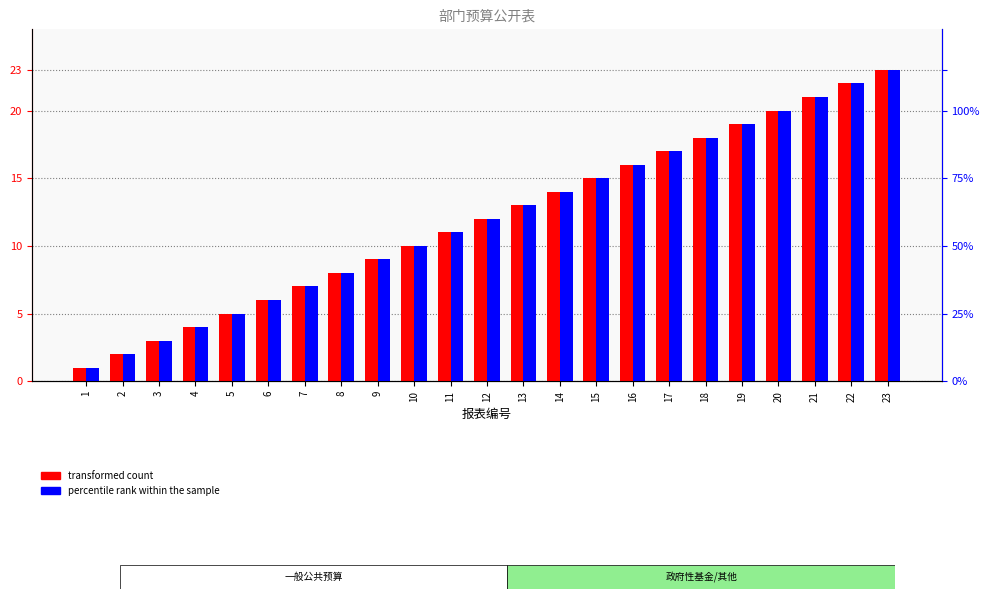

Reading left to right, transcribe all the data shown in this chart.

transformed count: 1=1	2=2	3=3	4=4	5=5	6=6	7=7	8=8	9=9	10=10	11=11	12=12	13=13	14=14	15=15	16=16	17=17	18=18	19=19	20=20	21=21	22=22	23=23
percentile rank within the sample: 1=1	2=2	3=3	4=4	5=5	6=6	7=7	8=8	9=9	10=10	11=11	12=12	13=13	14=14	15=15	16=16	17=17	18=18	19=19	20=20	21=21	22=22	23=23